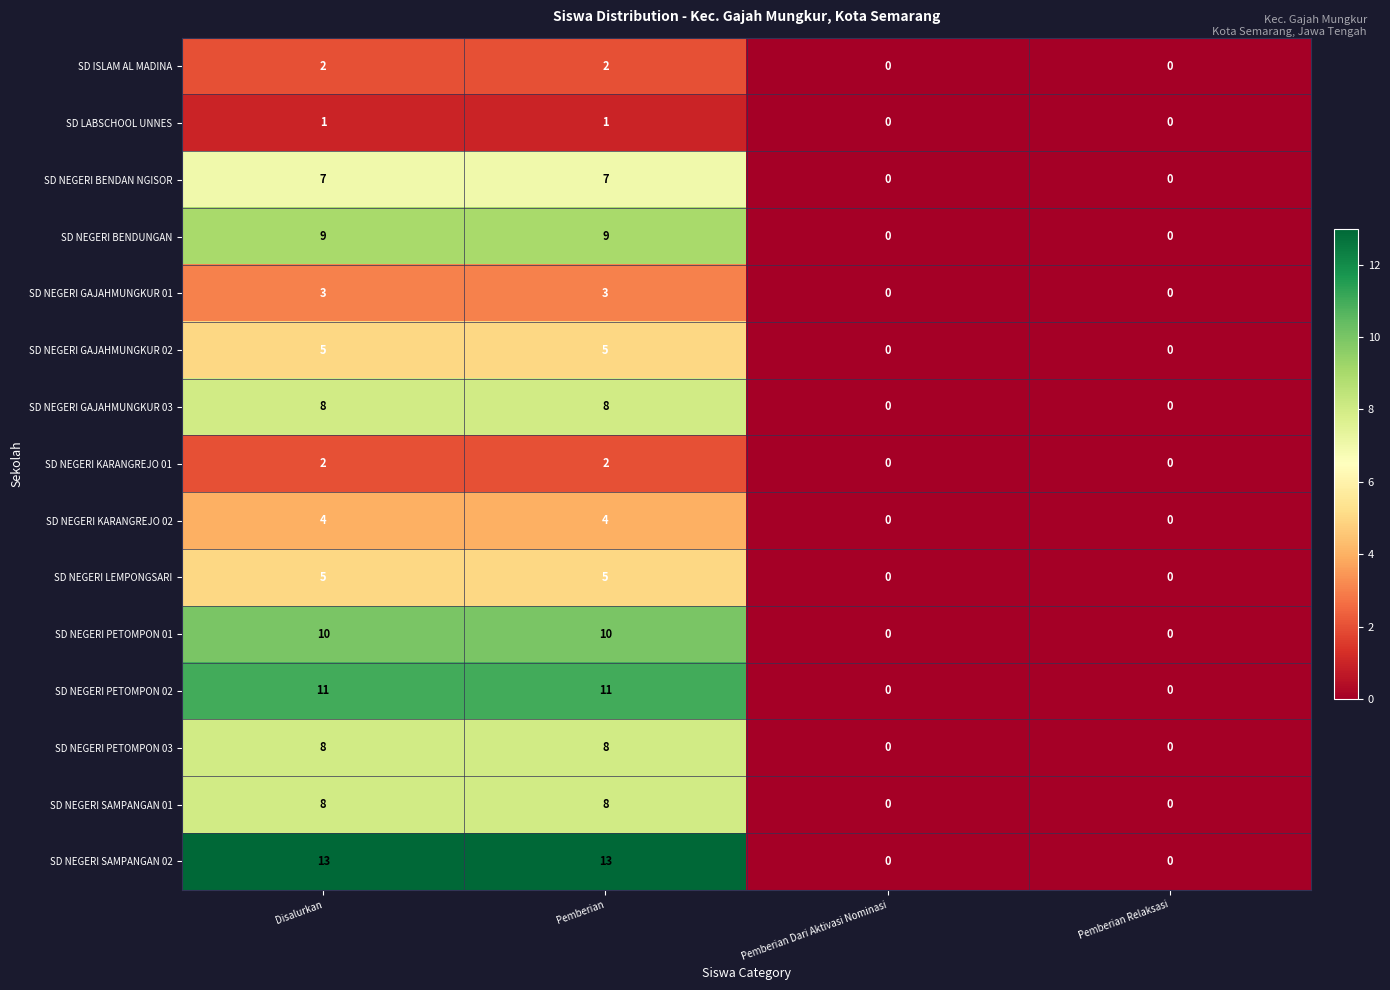

The SD NEGERI GAJAHMUNGKUR 02 series shows 0 at Pemberian Dari Aktivasi Nominasi. True or false?

True